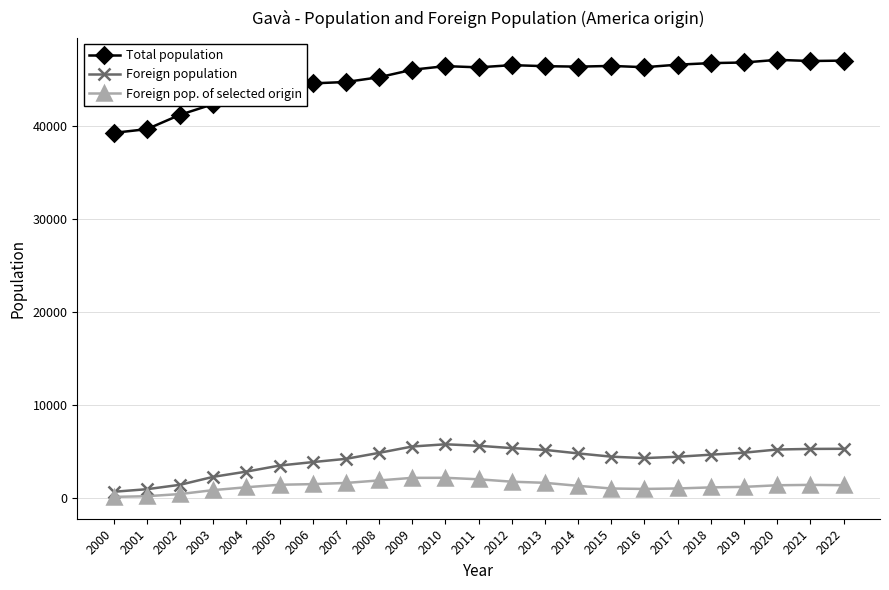

True or false: Foreign pop. of selected origin has more than 0 points higher than both neighbors.

True